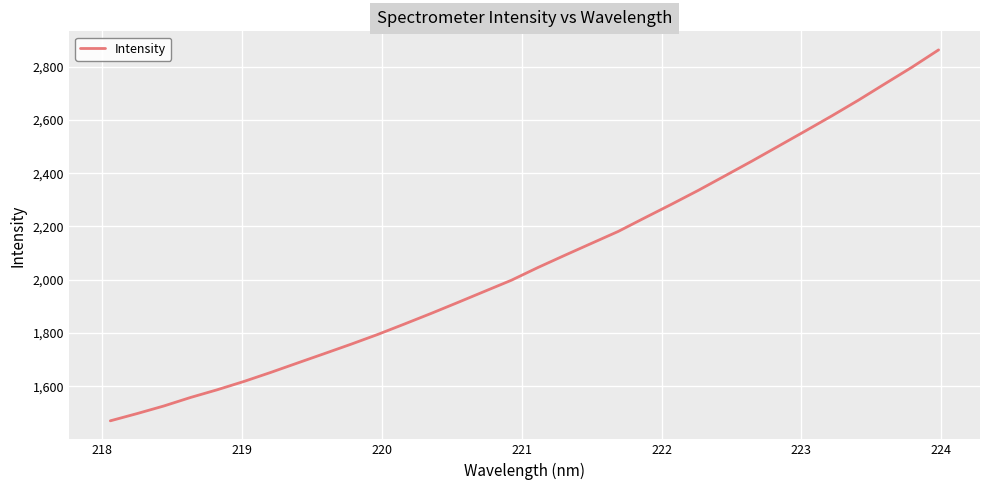

What is the maximum value shown in the chart?

2862.8